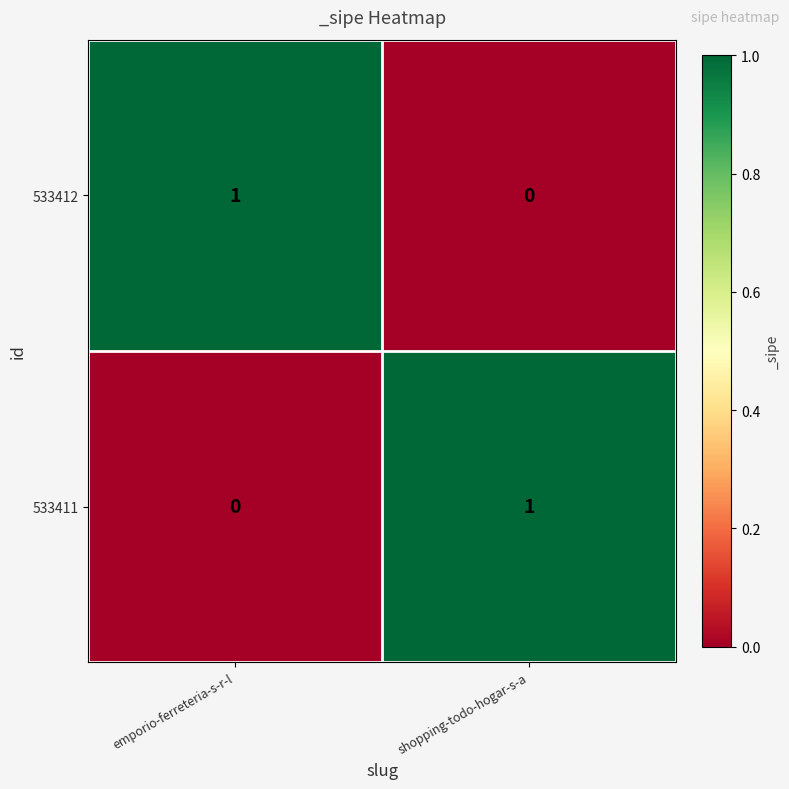

Is it true that 533412 equals 0 at shopping-todo-hogar-s-a?

True